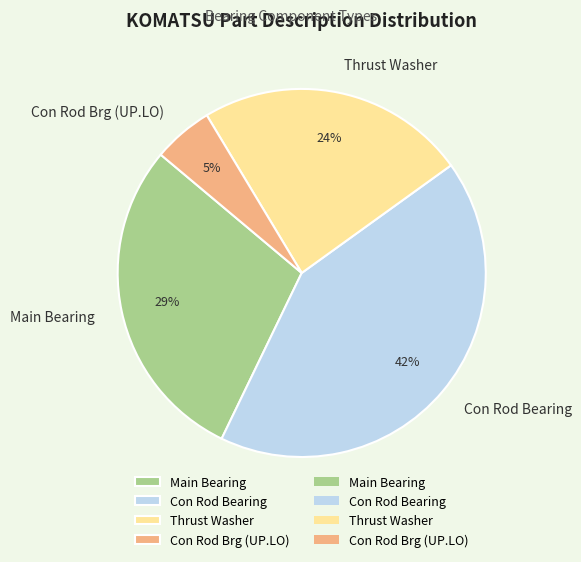

Does any single category account for the majority?

No